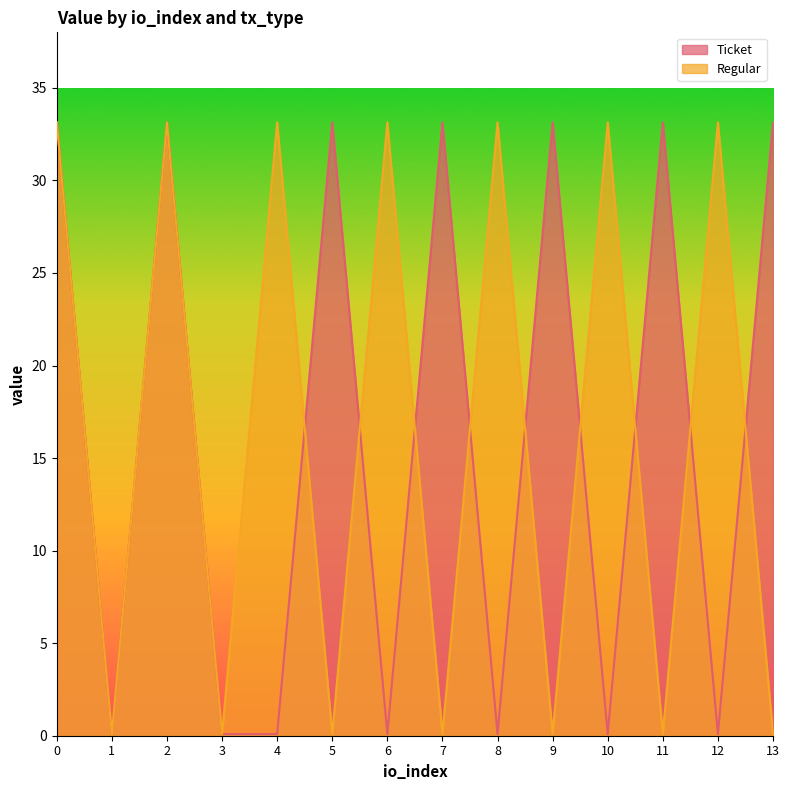

What is the value of the Ticket point at the 4th from the left?

0.1